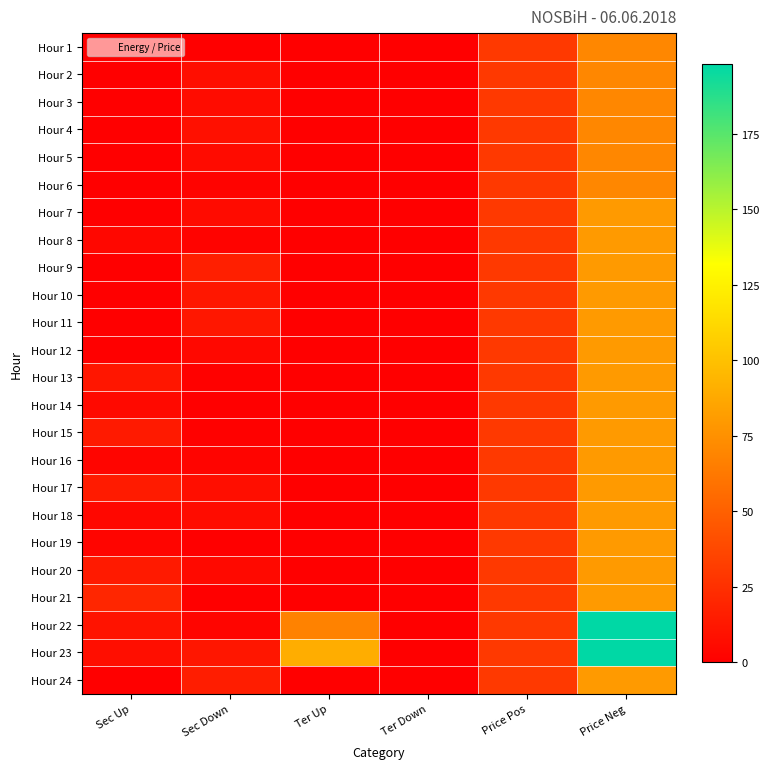

At how many categories does at least one series exceed 36?

2